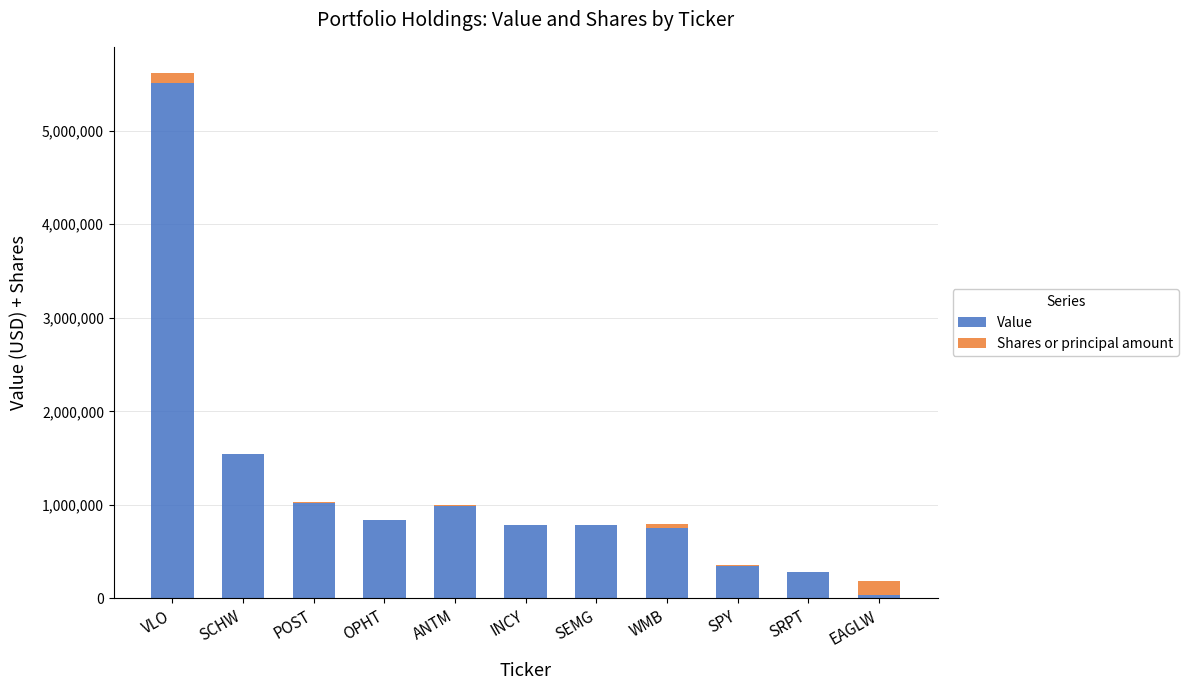

The value of Value at WMB is 757000. True or false?

True